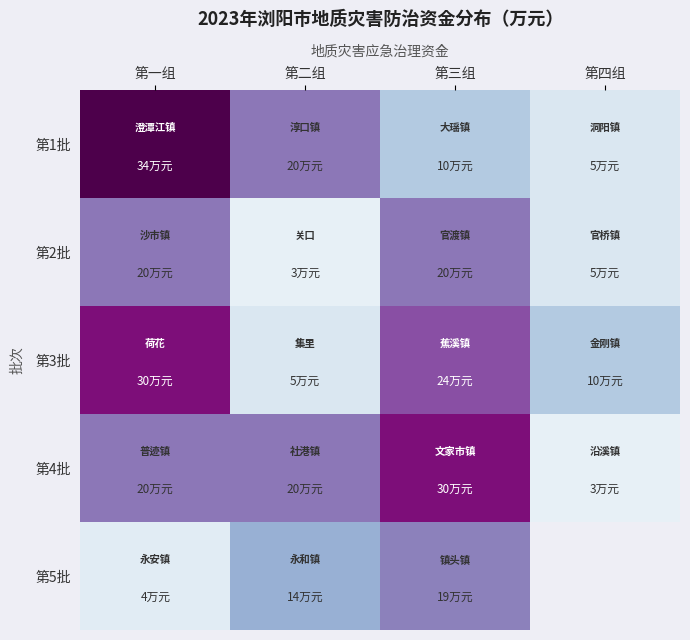

At which category is the sum across all series the highest?

第一组